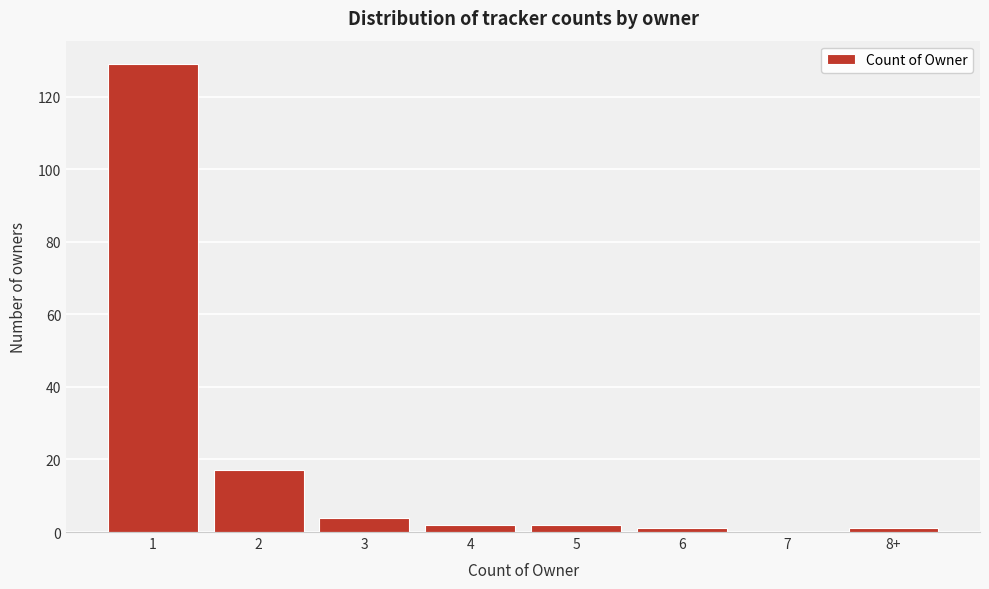

Reading left to right, extract all data points from this chart.

1=129	2=17	3=4	4=2	5=2	6=1	7=0	8+=1